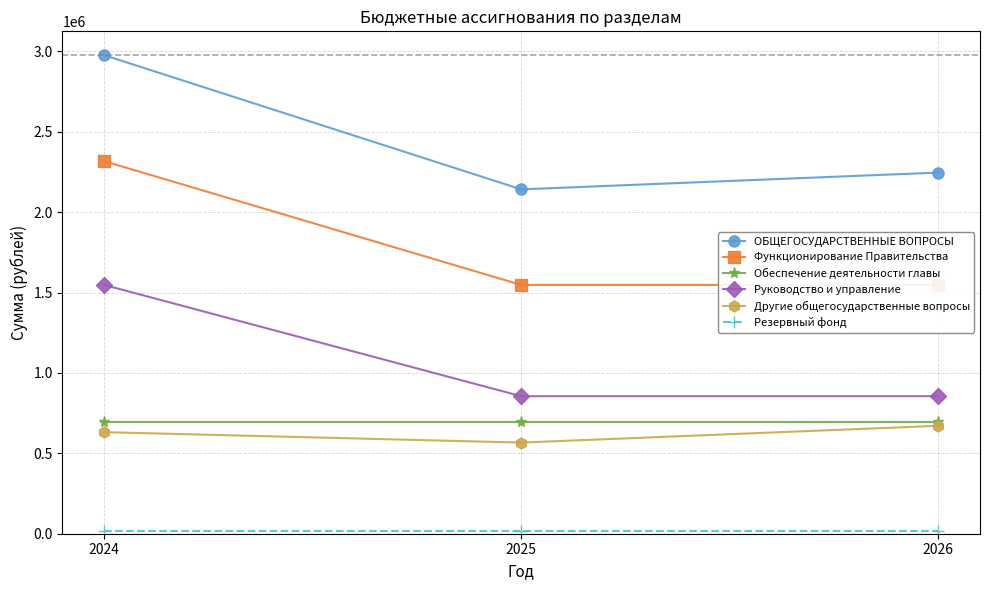

Which series has the widest spread of values?

ОБЩЕГОСУДАРСТВЕННЫЕ ВОПРОСЫ